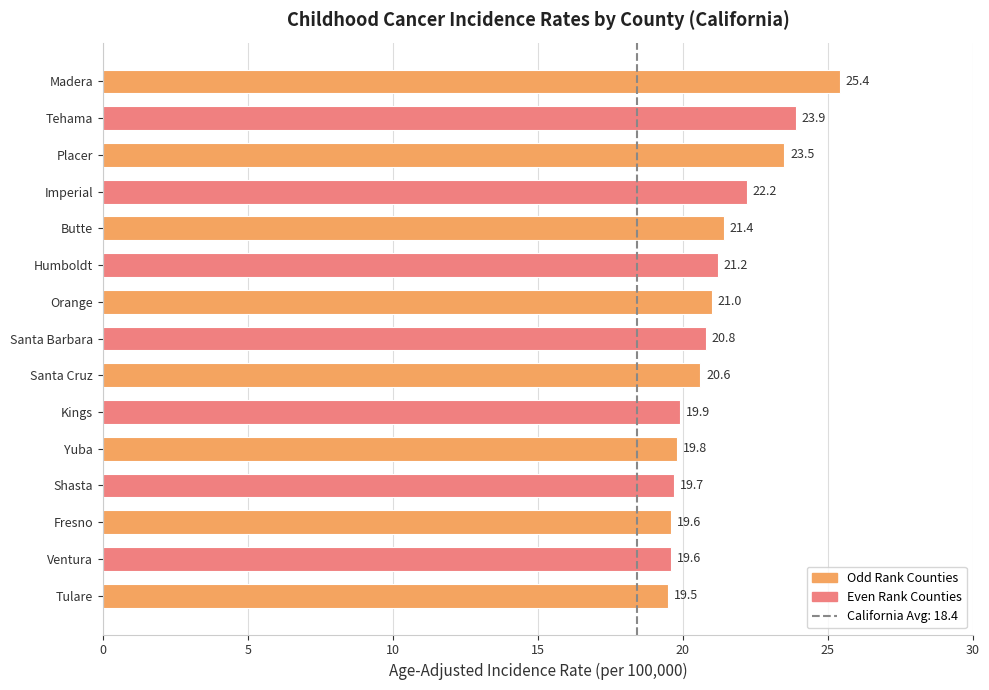

What is the sum of all values?

318.1